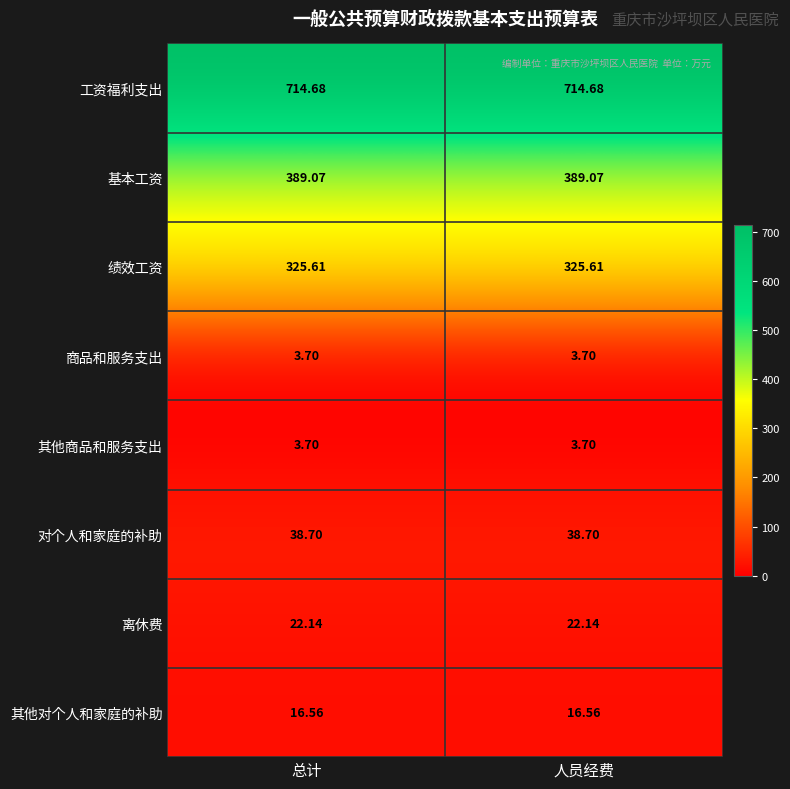

Is the value of 其他商品和服务支出 at 总计 greater than the value of 绩效工资 at 人员经费?

No